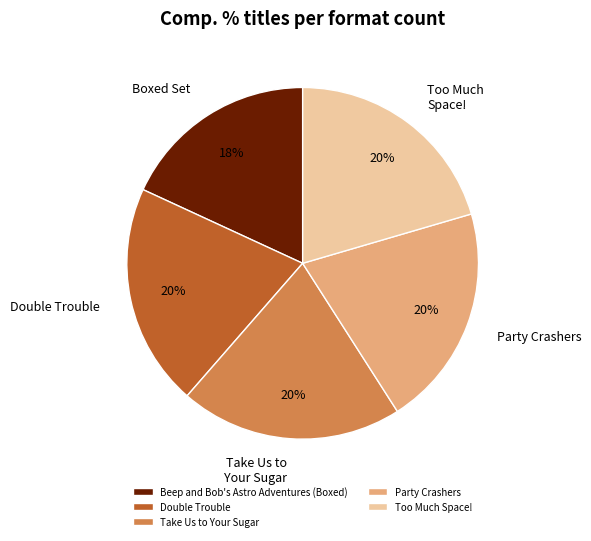

To the nearest percent, what percentage of the pie is Party Crashers?

20%